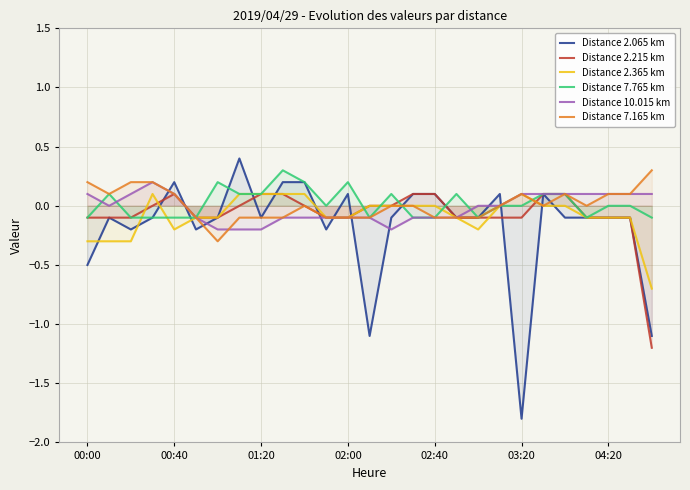

How many positive values does the Distance 2.215 km series have?

7